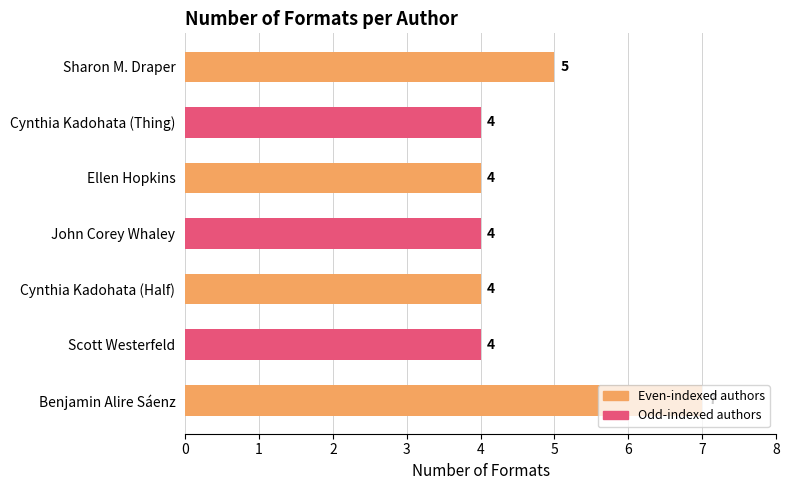

What is the ratio of the value at Cynthia Kadohata (Half) to the value at Sharon M. Draper?

0.8